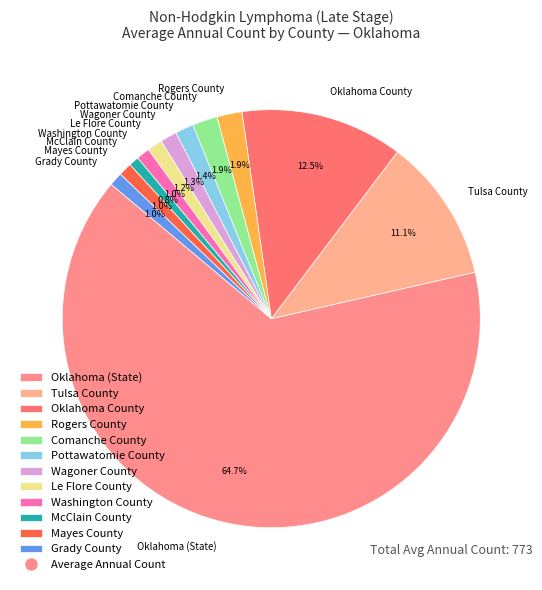

Which slice represents more than half of the pie?

Oklahoma (State)